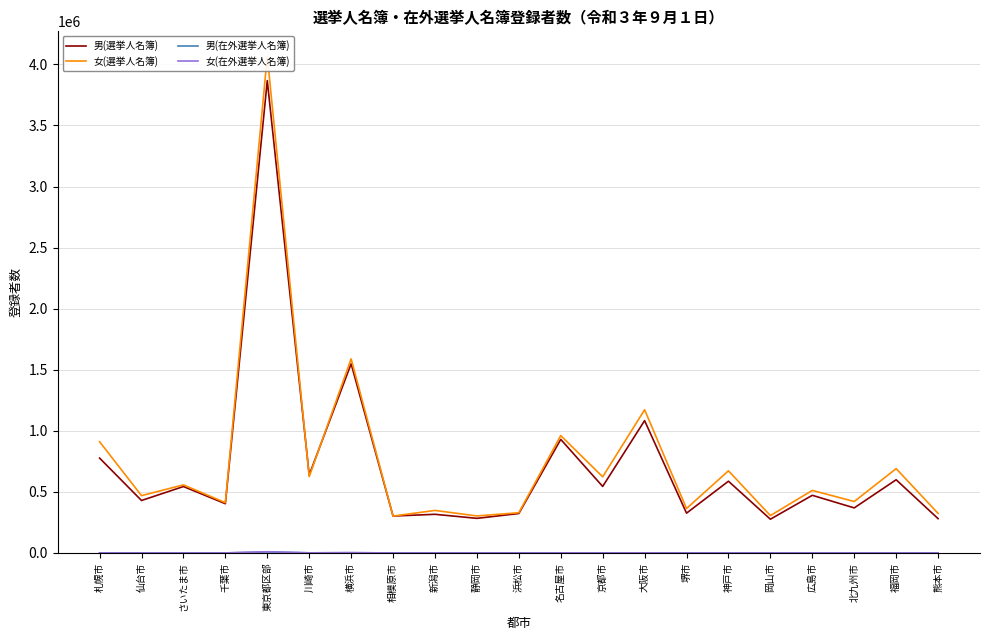

Count the number of categories in the chart.

21